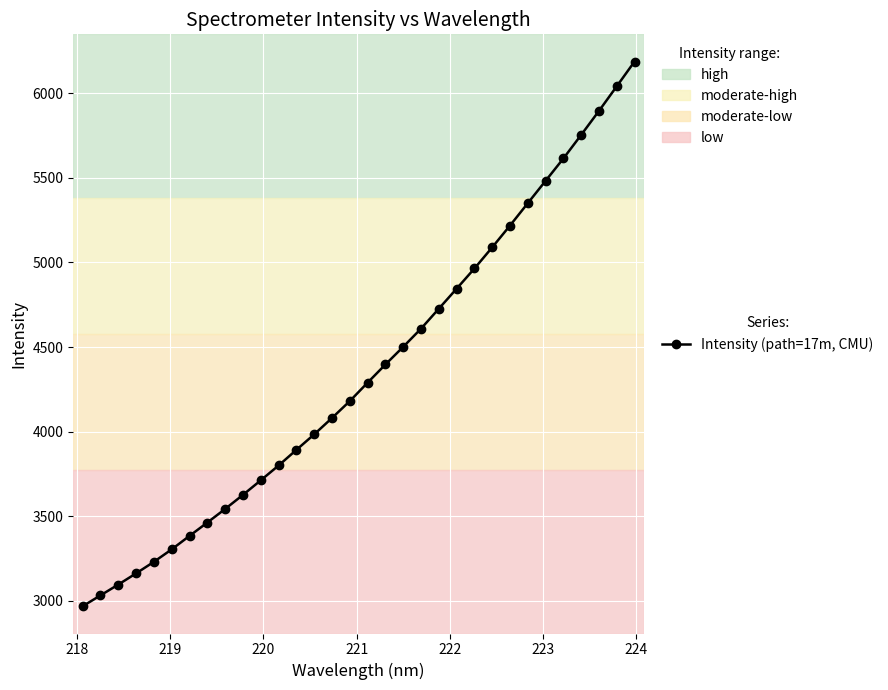

What is the difference between the second highest and minimum values?

3075.5